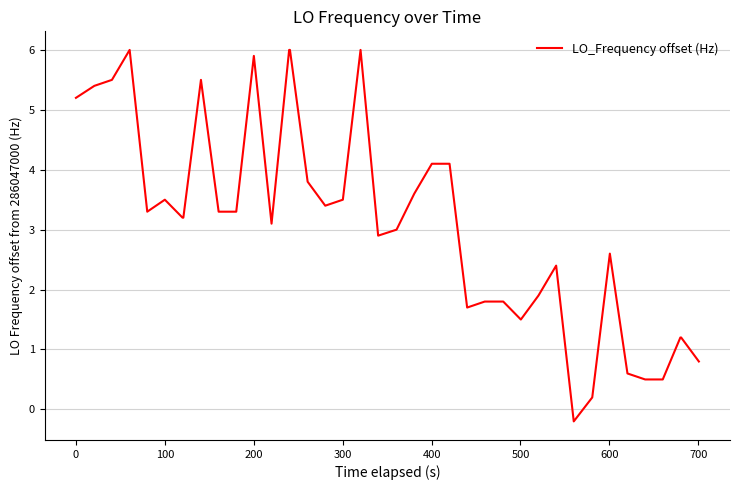

What is the greatest value displayed?

6.0